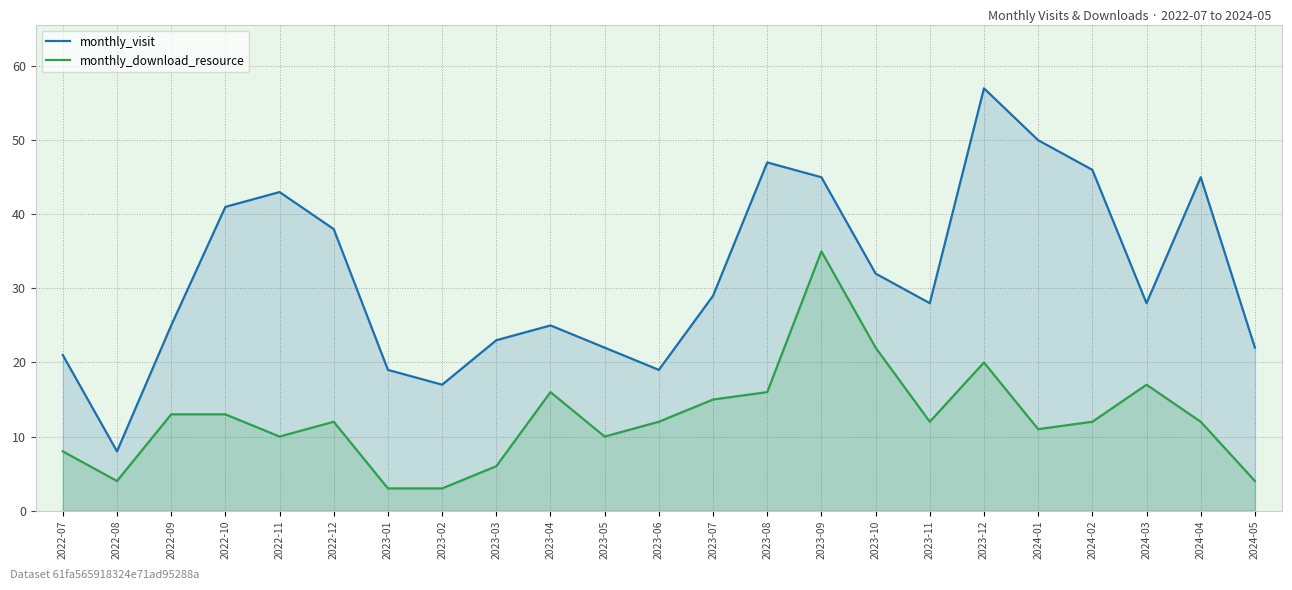

True or false: monthly_visit and monthly_download_resource cross at least once.

False